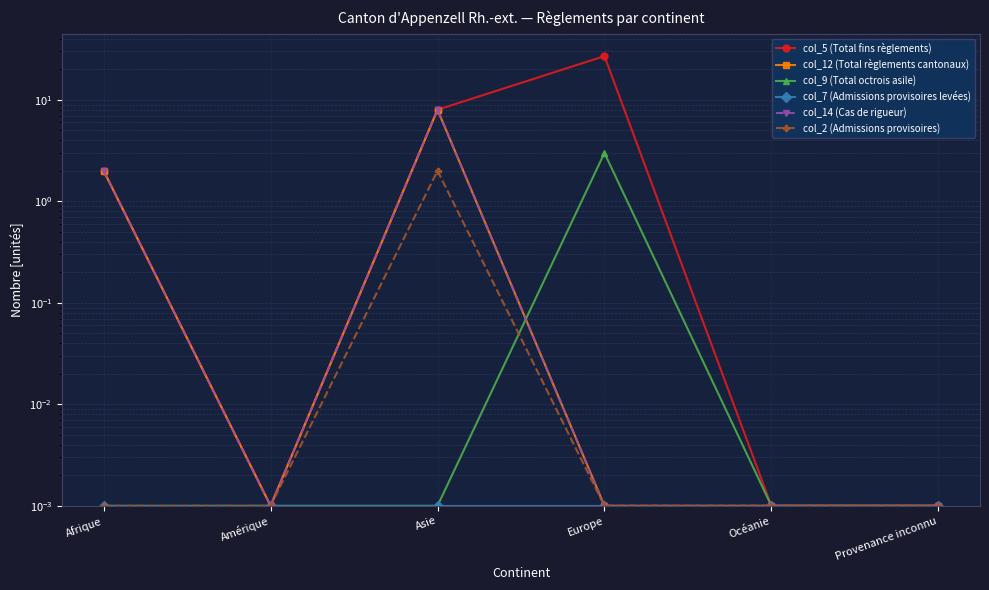

True or false: col_2 (Admissions provisoires) and col_14 (Cas de rigueur) cross at least once.

False